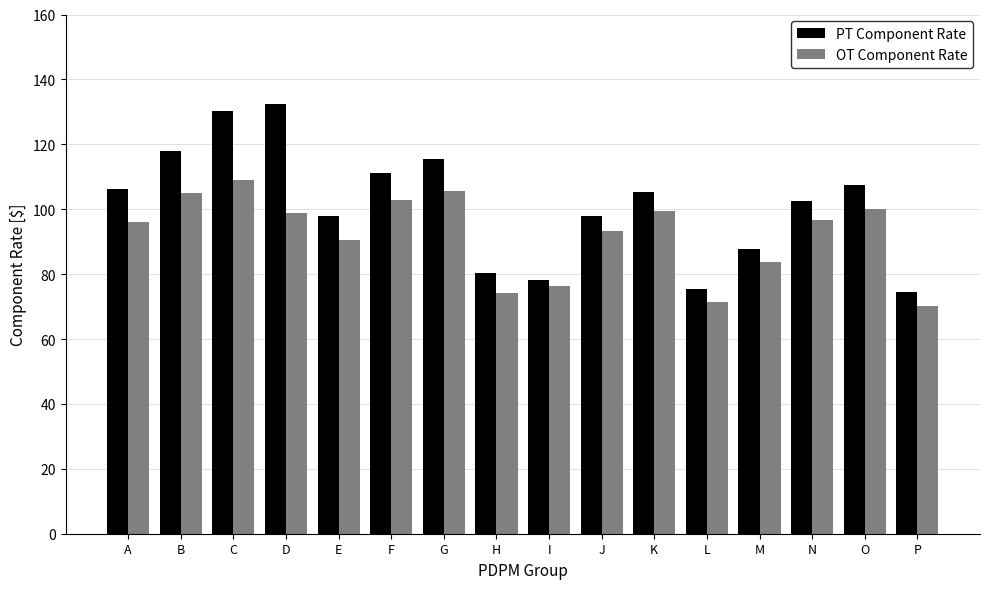

True or false: PT Component Rate has a value of 105.3 at K.

True